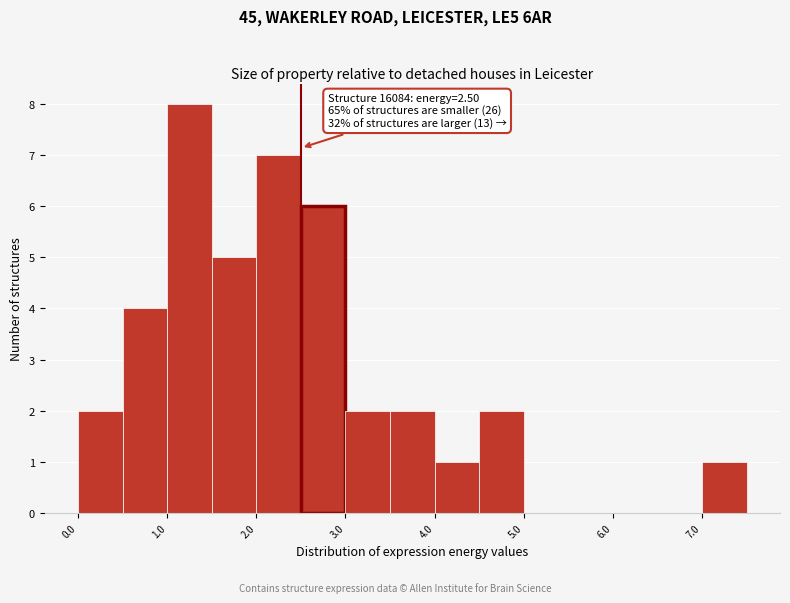

Which range on the x-axis has the tallest bar?

1.0 to 1.5